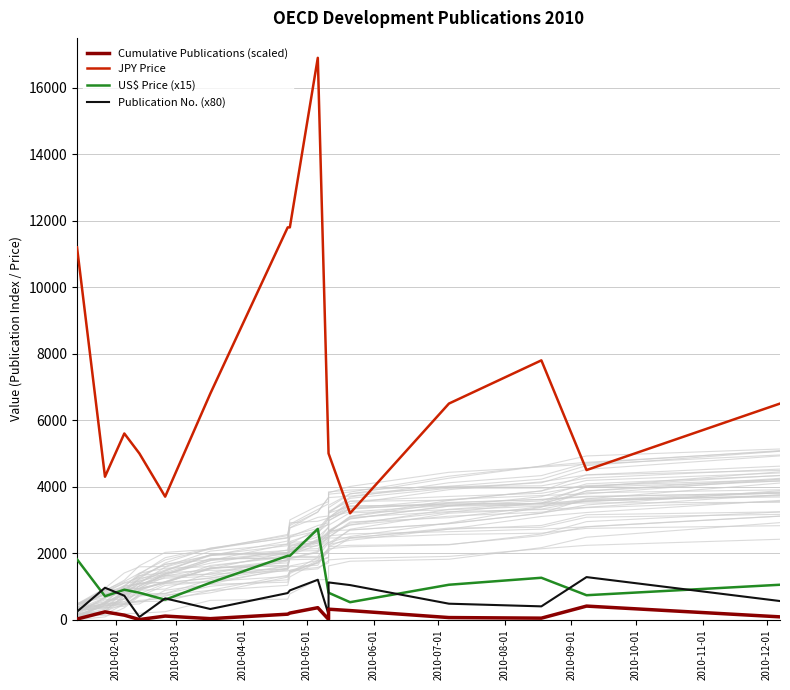

What is the value of the Cumulative Publications (scaled) point at the 7th from the left?

165